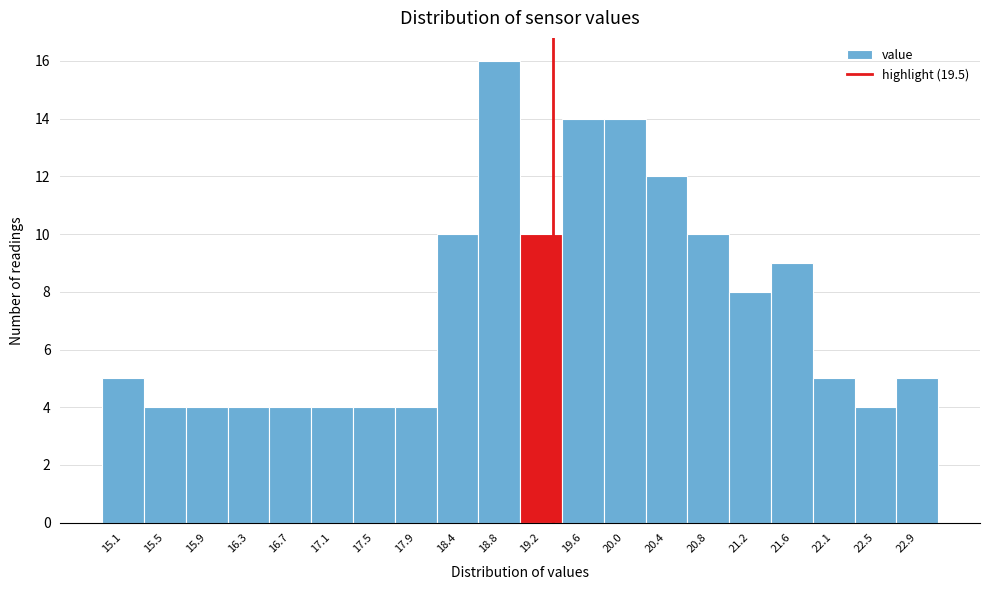

Reading left to right, transcribe all the data shown in this chart.

5	4	4	4	4	4	4	4	10	16	10	14	14	12	10	8	9	5	4	5